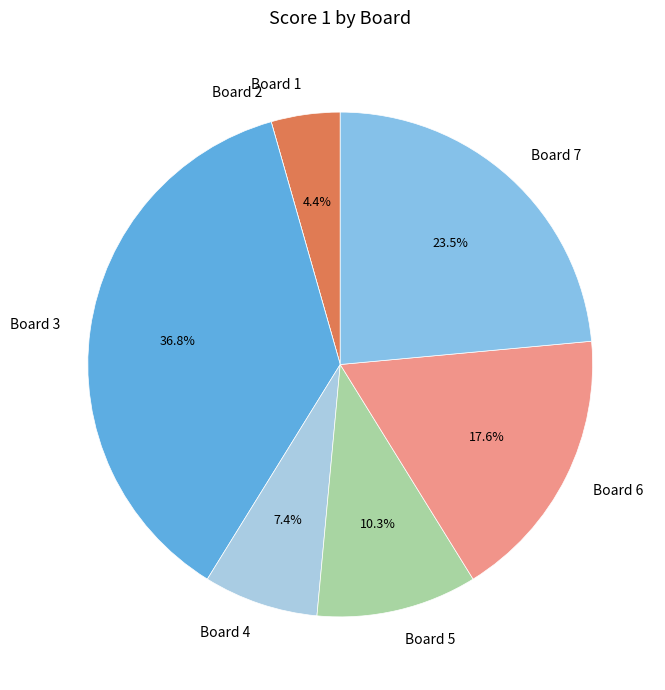

To the nearest percent, what is the difference between the largest and smallest slice percentages?

37%